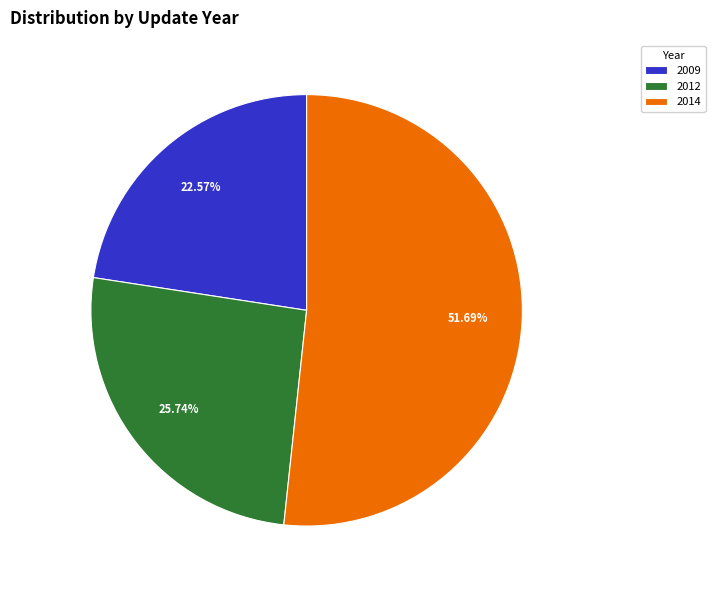

Between 2012 and 2014, which is larger?

2014